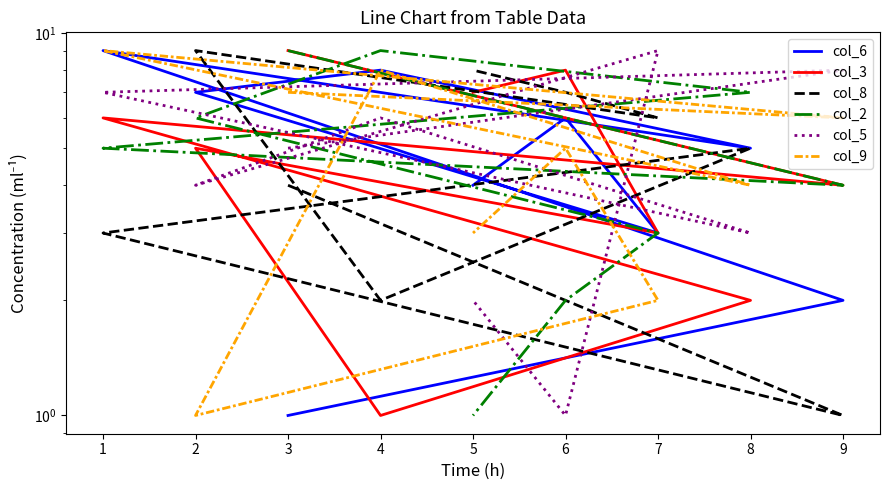

Reading left to right, what are all the values shown in this chart?

col_6: 1	2	9	5	8	7	3	6	4
col_3: 9	4	6	2	1	5	3	8	7
col_8: 4	1	3	5	2	9	6	7	8
col_2: 9	4	5	7	9	6	3	2	1
col_5: 5	8	7	3	6	4	9	1	2
col_9: 7	6	9	4	8	1	2	5	3